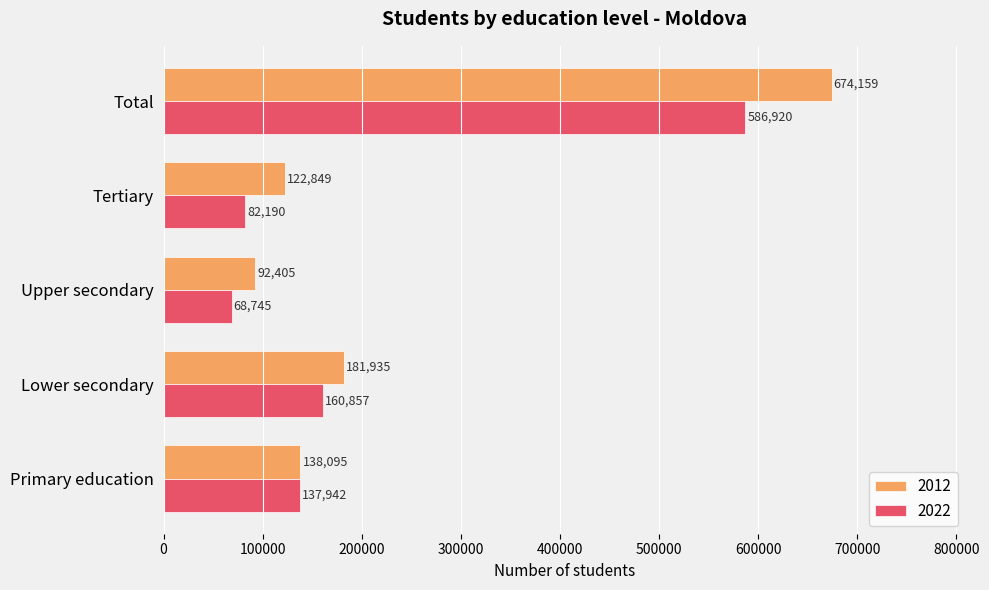

Between Upper secondary and Tertiary, which series saw the biggest shift?

2012